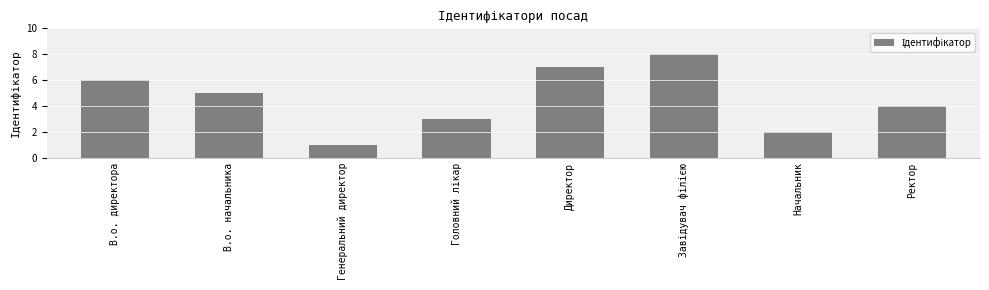

Is it true that the value at Начальник is 4?

False